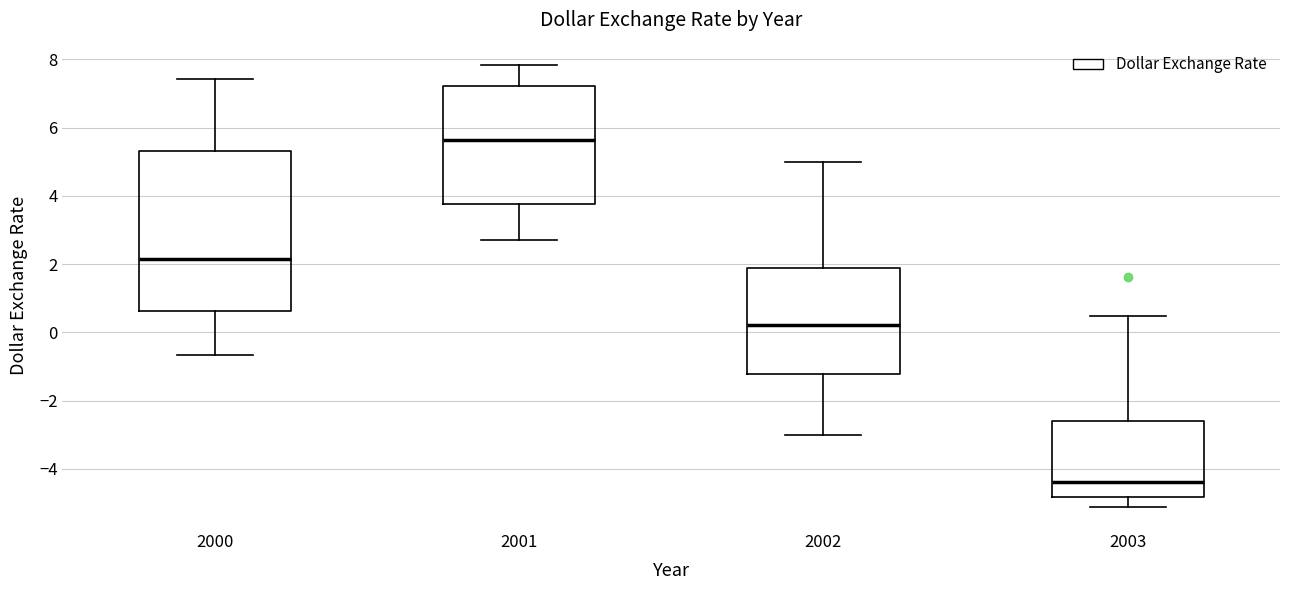

Comparing the boxes themselves (not the whiskers), which one is the tallest?

2000